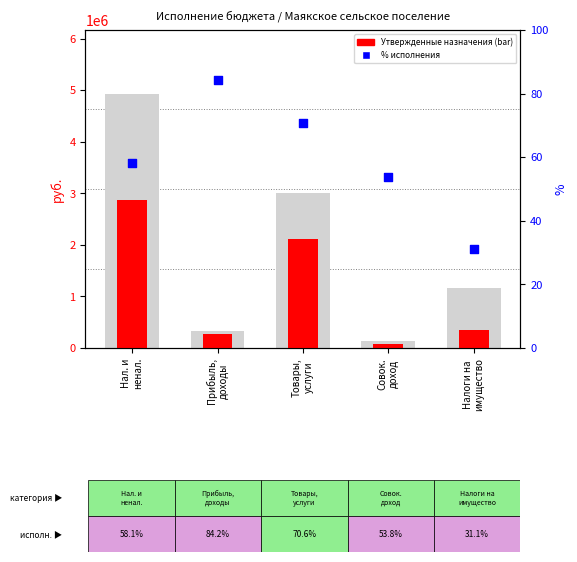

At which category is the sum across all series the highest?

Нал. и
ненал.